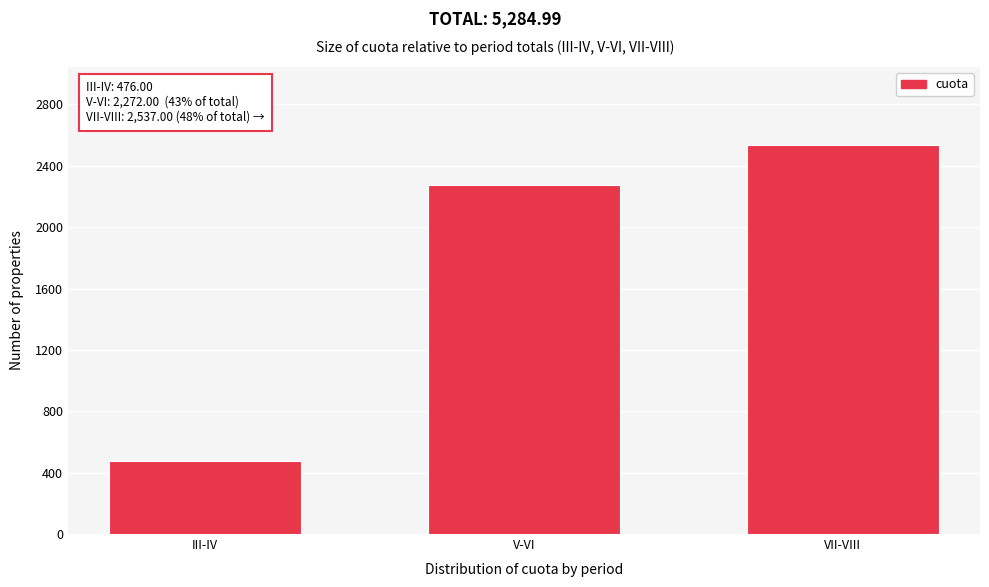

Reading left to right, extract all data points from this chart.

476.0	2272.0	2537.0